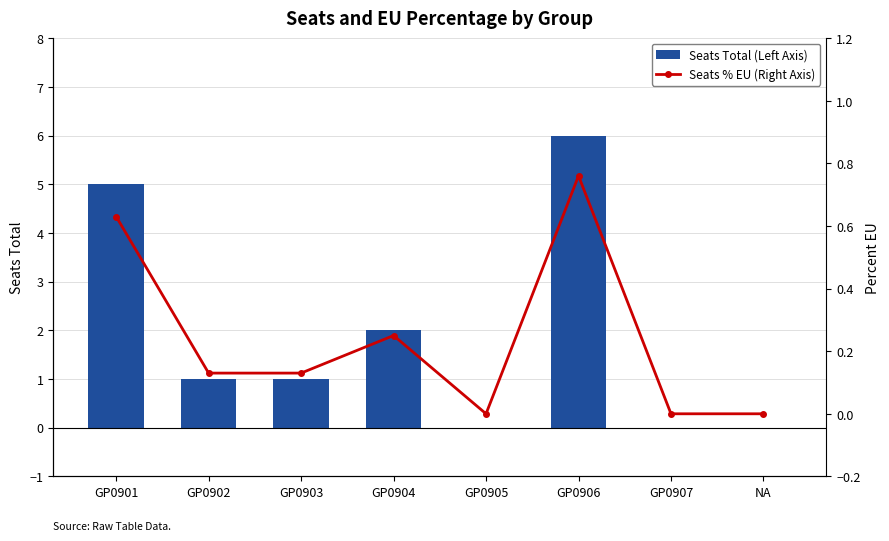

What is the difference between the maximum and minimum values in the Seats Total (Left Axis) series?

6.0